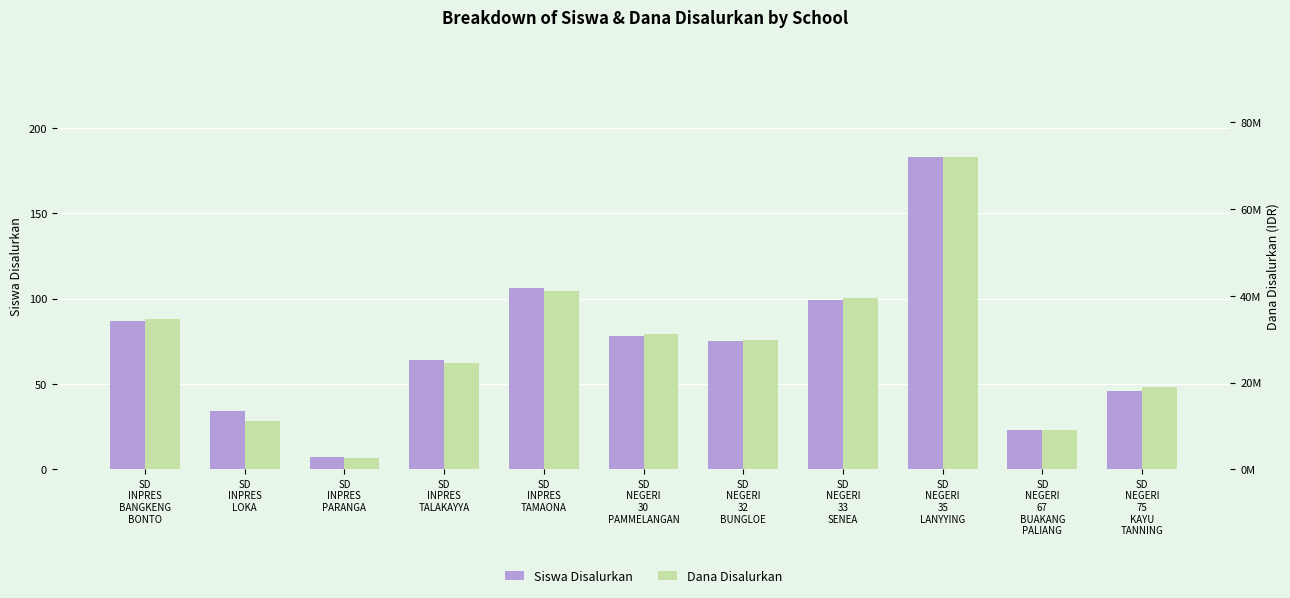

What is the difference between the maximum and minimum values in the Siswa Disalurkan series?

176